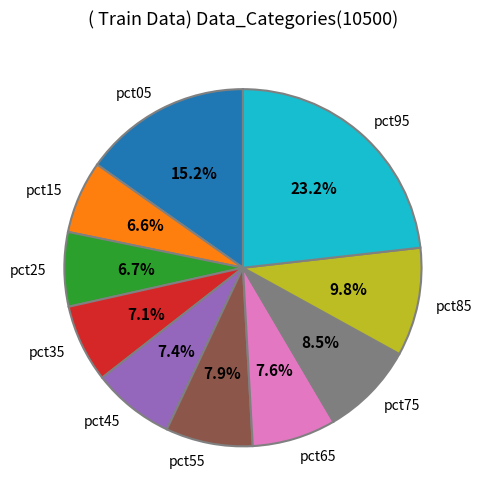

Does pct75 account for over 50% of the chart?

No